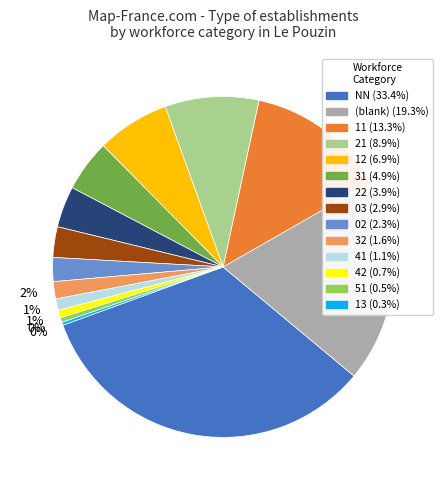

To the nearest percent, what is the difference between the largest and smallest slice percentages?

33%